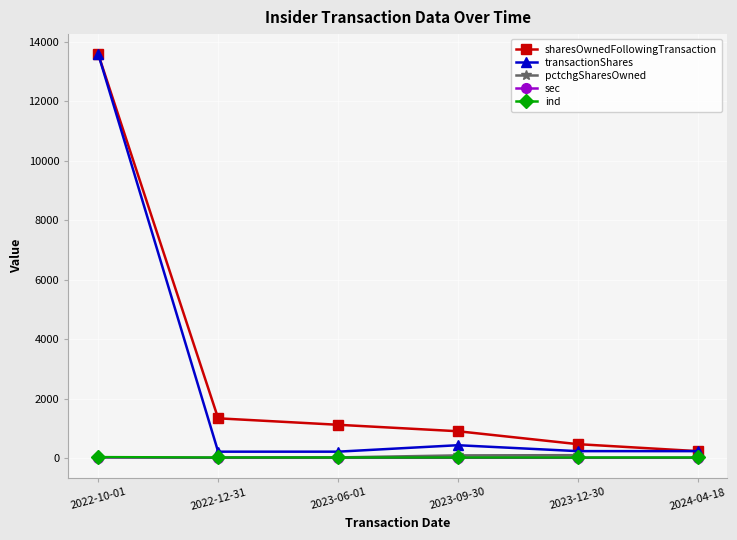

Is the value of transactionShares at 2023-12-30 greater than the value of sec at 2022-12-31?

Yes